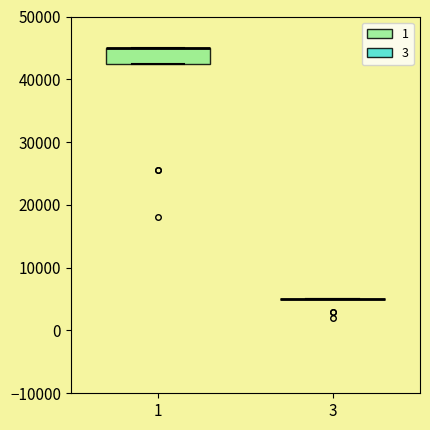

Comparing the boxes themselves (not the whiskers), which one is the tallest?

1